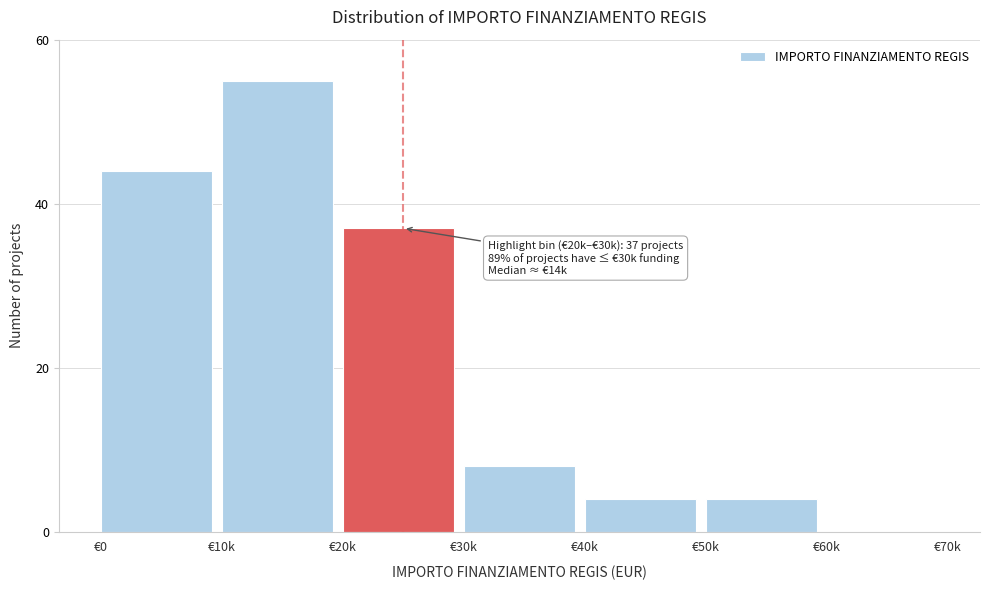

Reading right to left, transcribe all the data shown in this chart.

€60k=0	€50k=4	€40k=4	€30k=8	€20k=37	€10k=55	€0=44